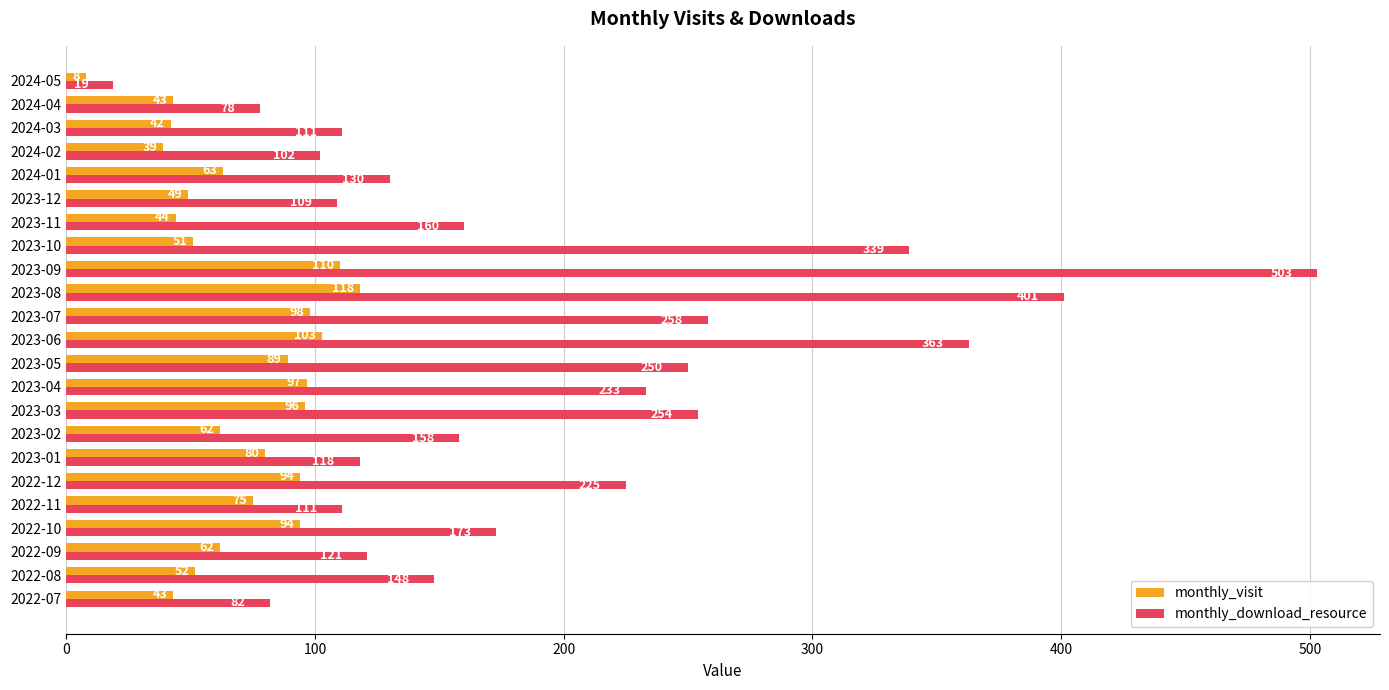

How many data points in monthly_visit are less than 63?

11